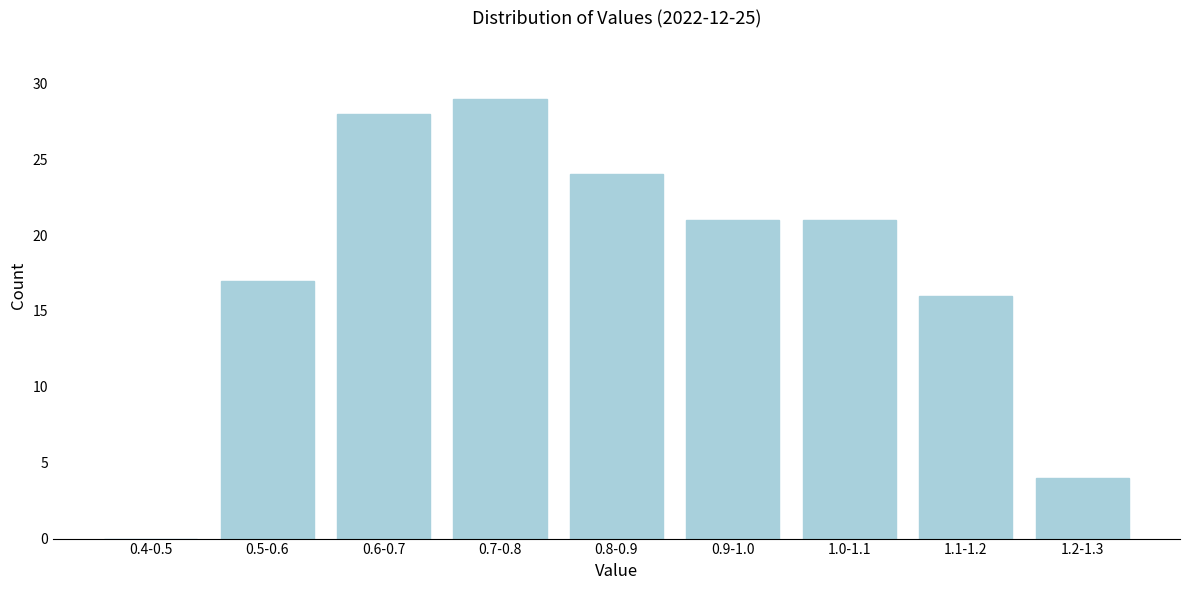

Reading left to right, what are all the values shown in this chart?

0.4-0.5=0	0.5-0.6=17	0.6-0.7=28	0.7-0.8=29	0.8-0.9=24	0.9-1.0=21	1.0-1.1=21	1.1-1.2=16	1.2-1.3=4